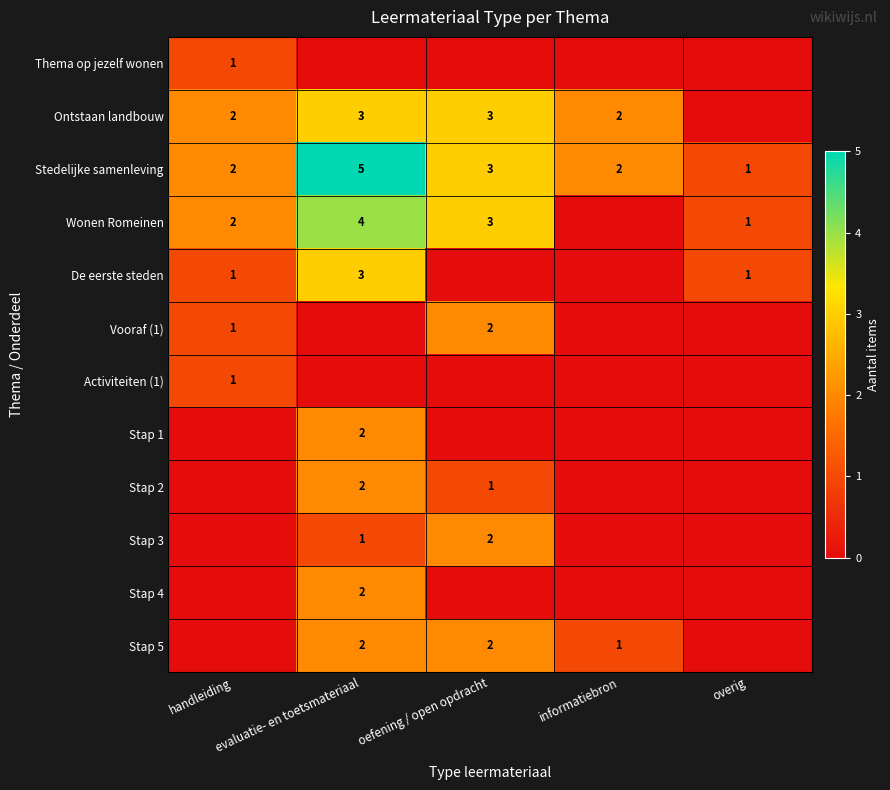

The value of Stap 3 at oefening / open opdracht is 3. True or false?

False